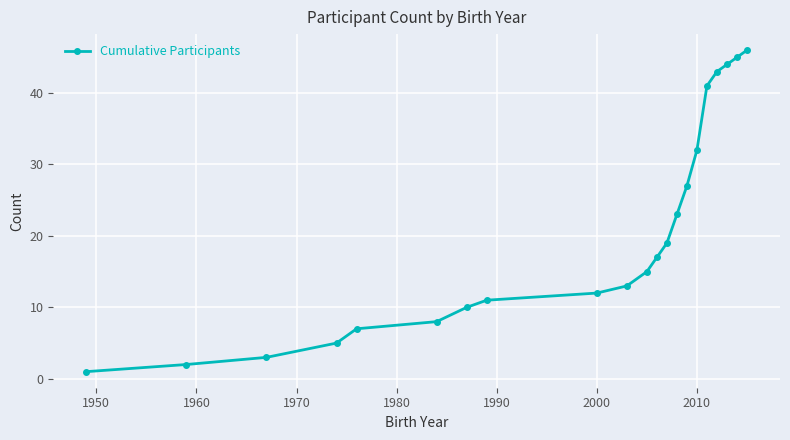

True or false: there are more than 0 points higher than both neighbors.

False